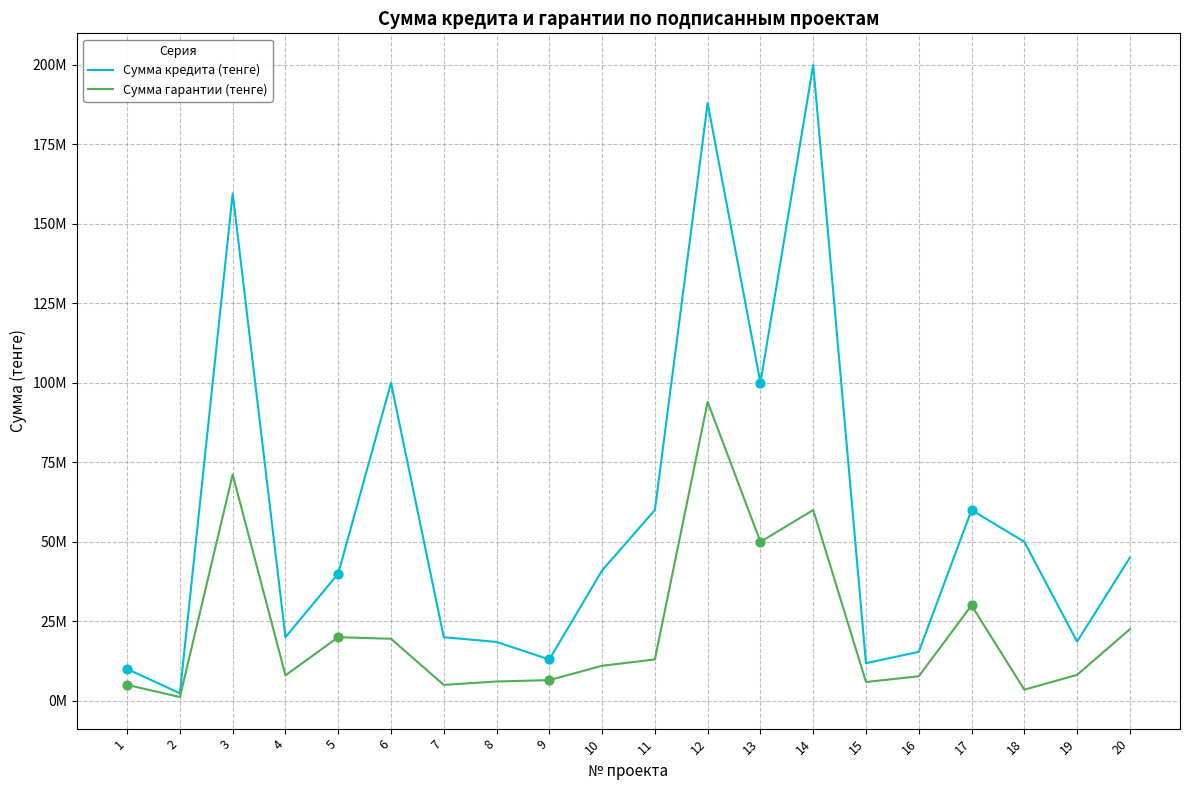

Is the value of Сумма гарантии (тенге) at 18 greater than the value of Сумма кредита (тенге) at 9?

No